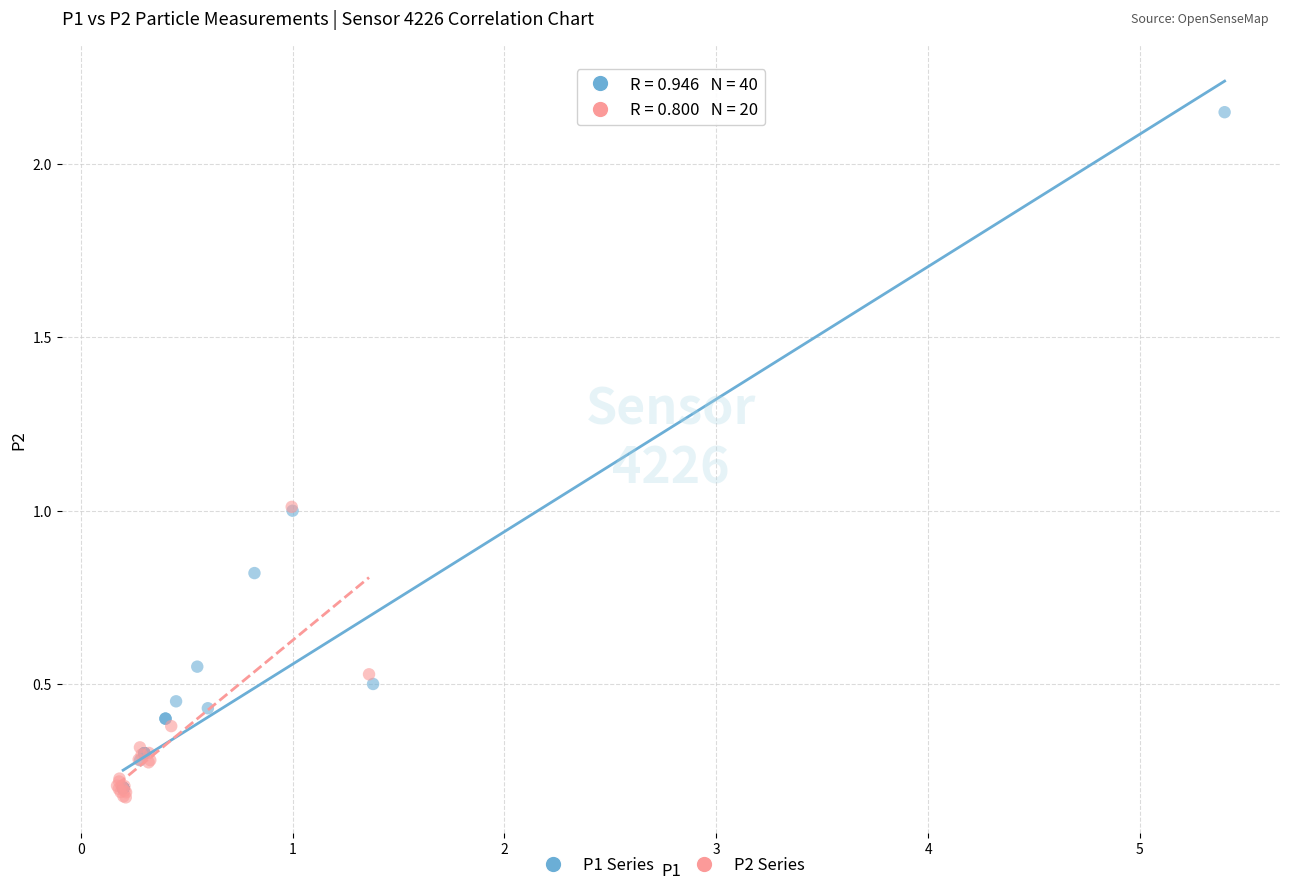

Which series has the widest spread of Y values?

P1 Series